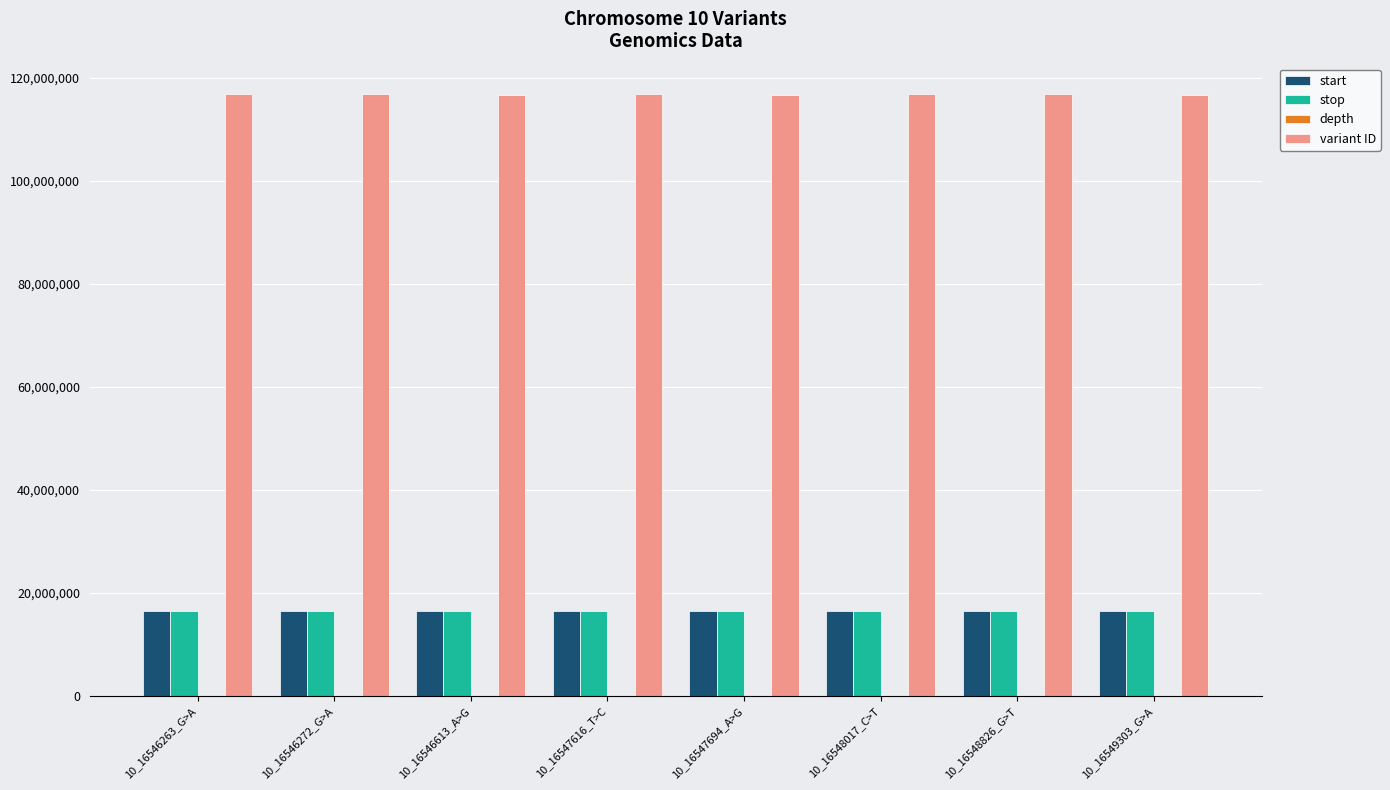

Is the value of variant ID at 10_16548017_C>T greater than the value of start at 10_16546613_A>G?

Yes